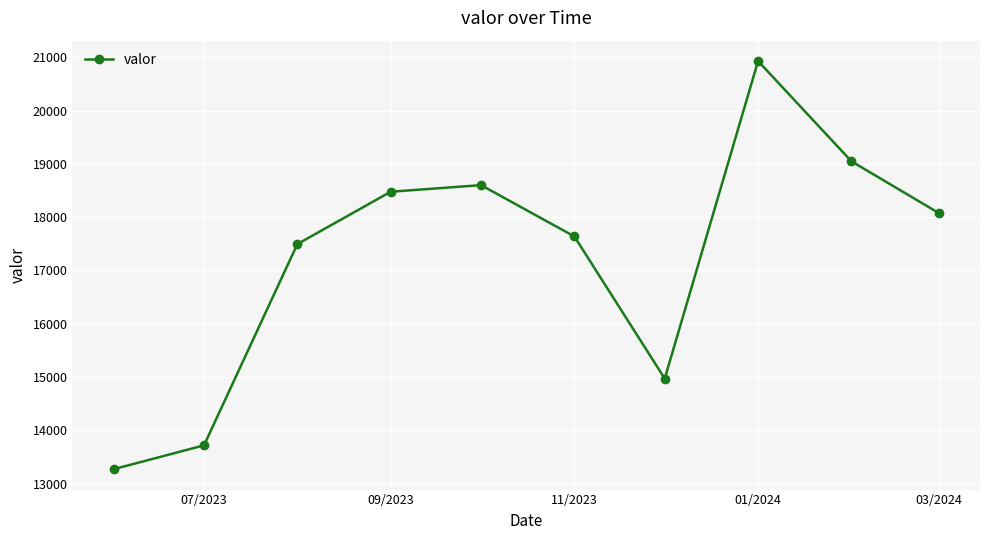

Reading right to left, list all the values displayed in this chart.

18078	19048	20928	14972	17638	18601	18477	17495	13720	13273